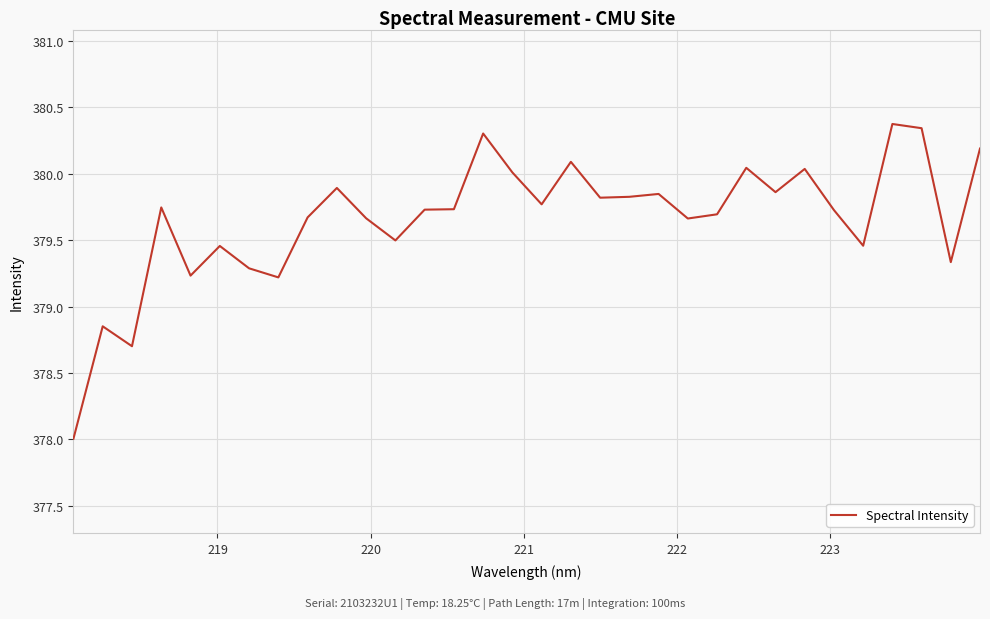

What is the difference between the maximum and minimum values?

2.4